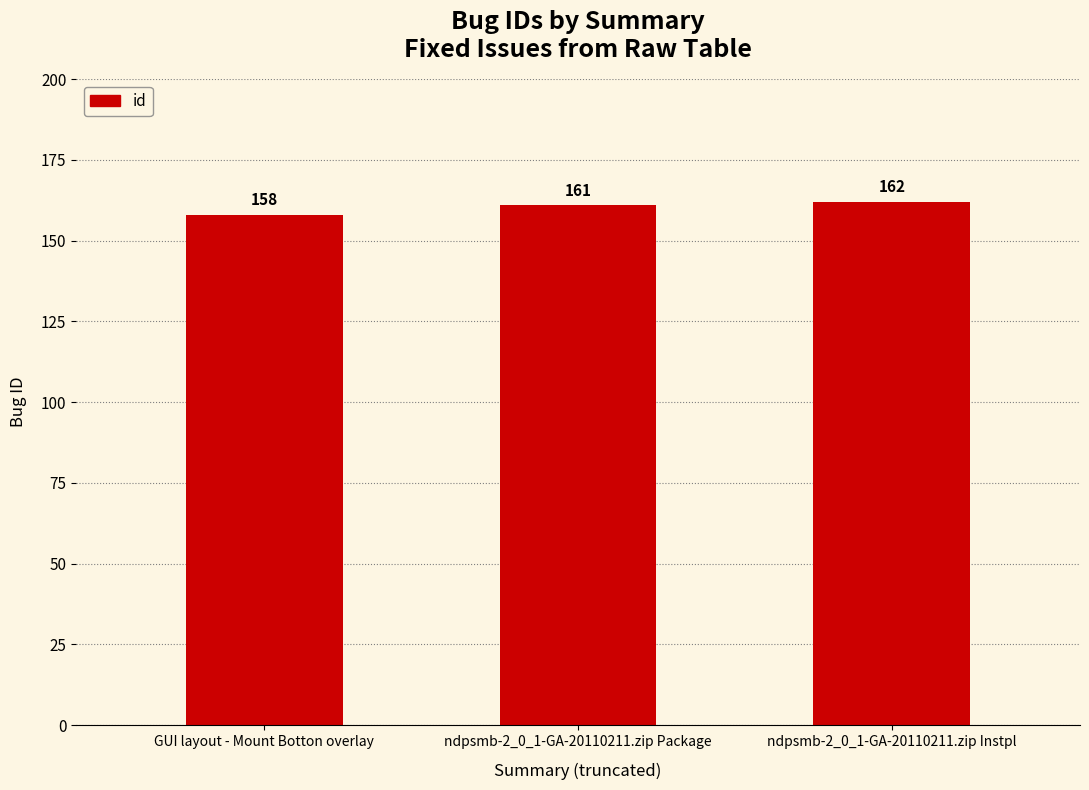

List the labels in order of value, smallest first.

GUI layout - Mount Botton overlay, ndpsmb-2_0_1-GA-20110211.zip Package, ndpsmb-2_0_1-GA-20110211.zip Instpl